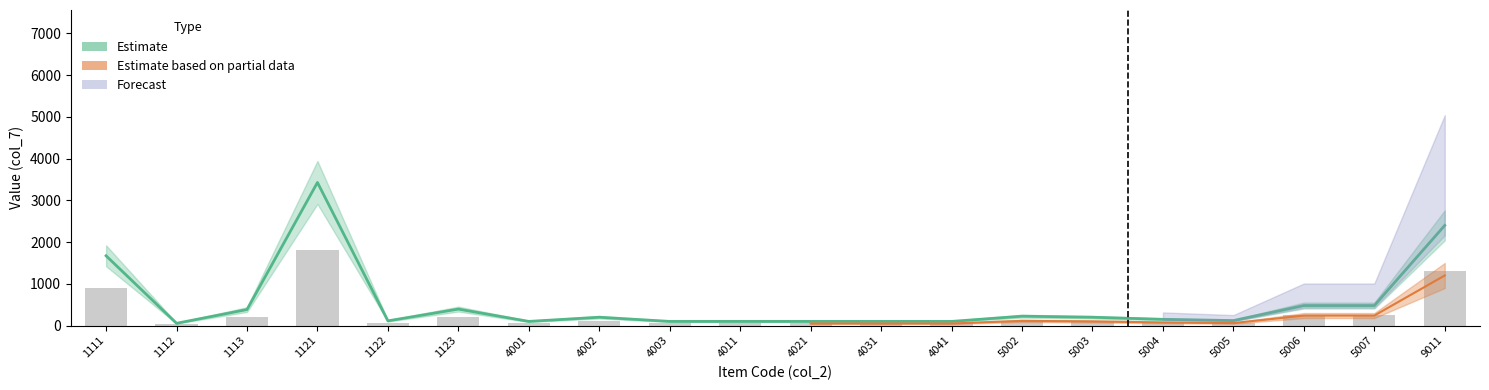

How many groups of bars are there?

20